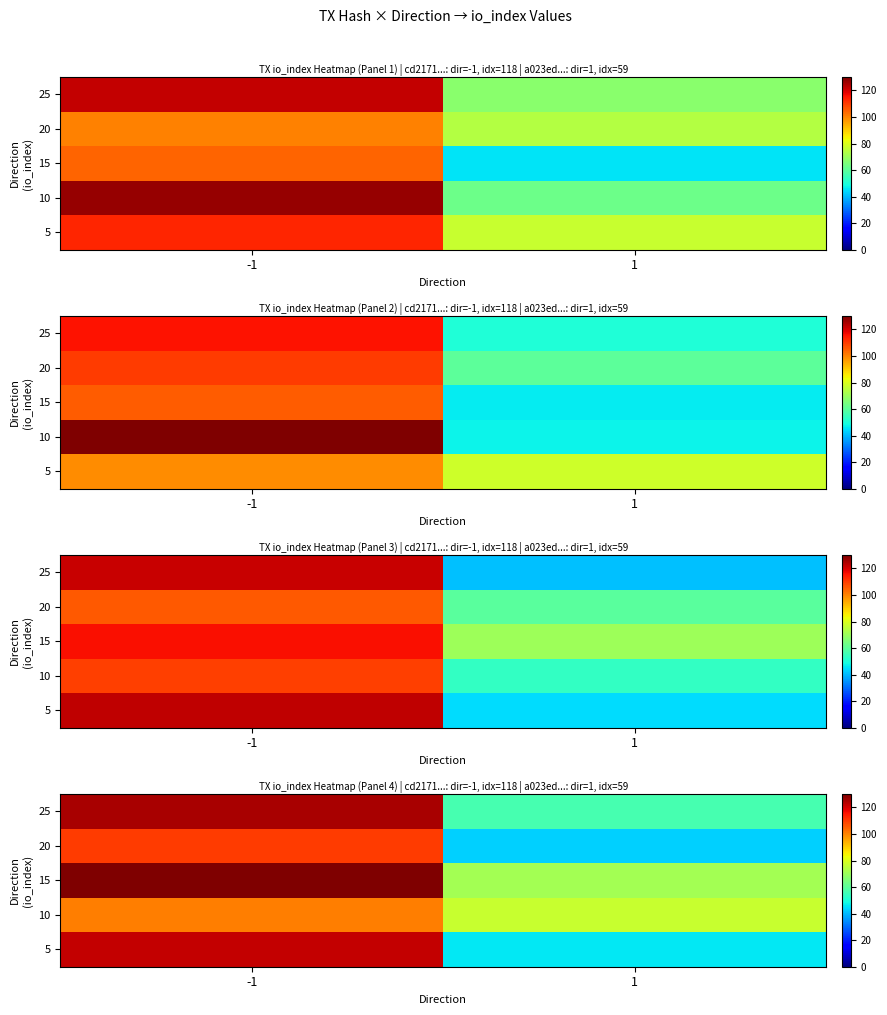

At which category is the sum across all series the highest?

-1